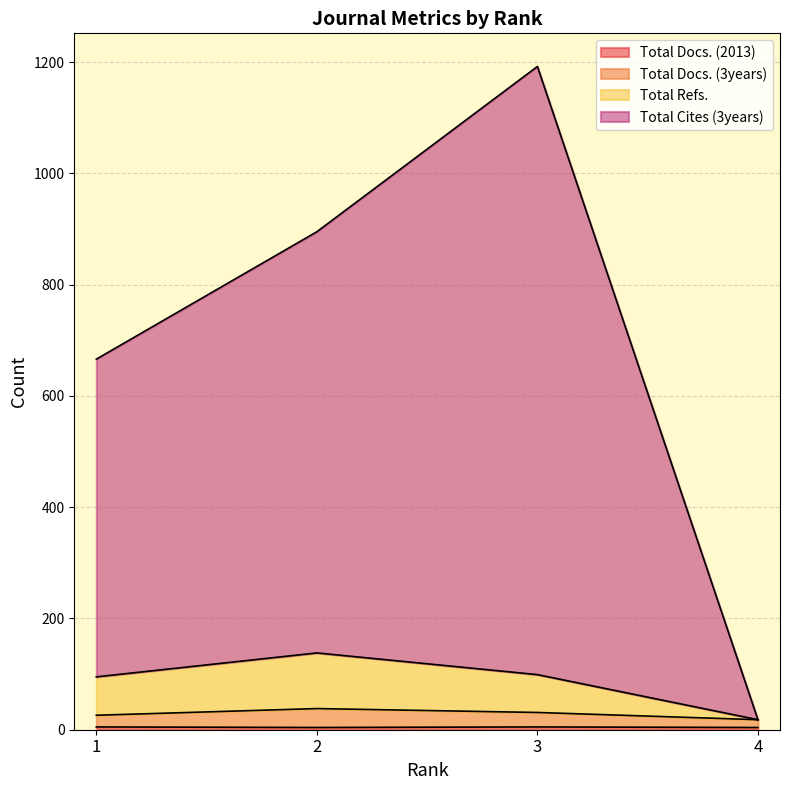

Between 1 and 2, which series saw the biggest shift?

Total Cites (3years)